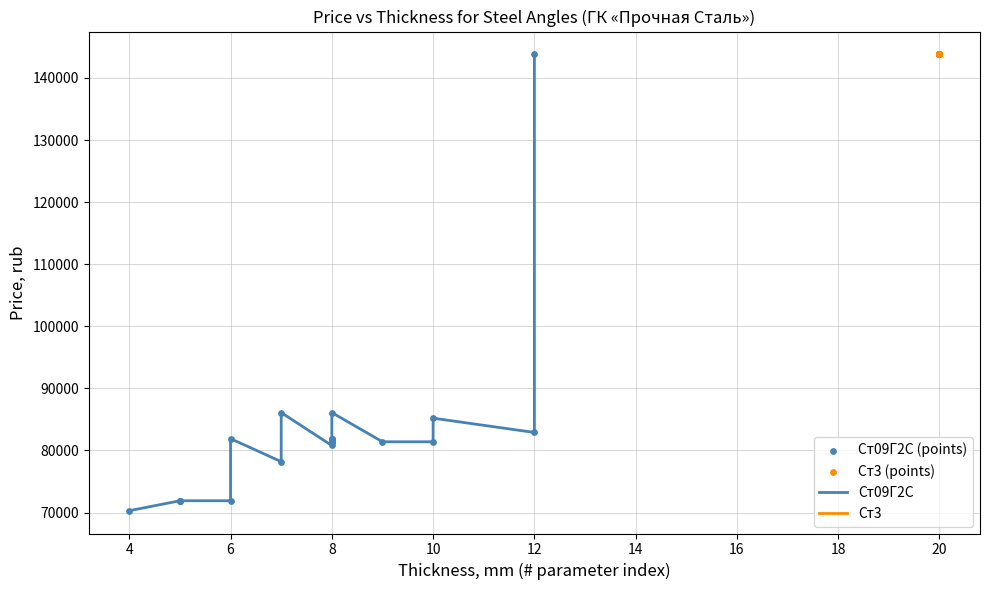

Which series reaches the minimum Y coordinate?

Ст09Г2С